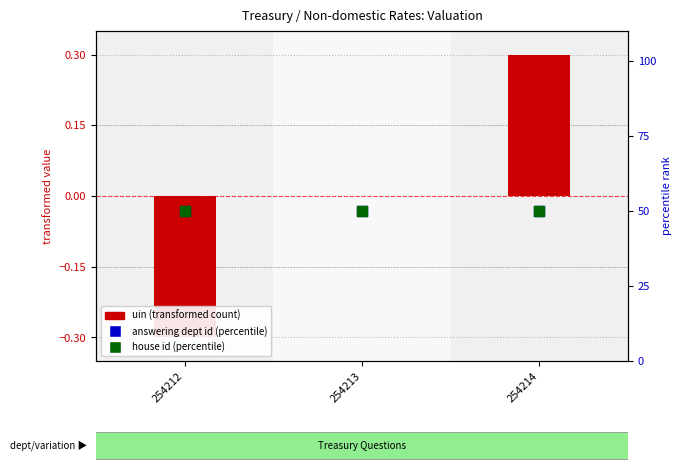

Which series has the largest total across all categories?

answering dept id (percentile)